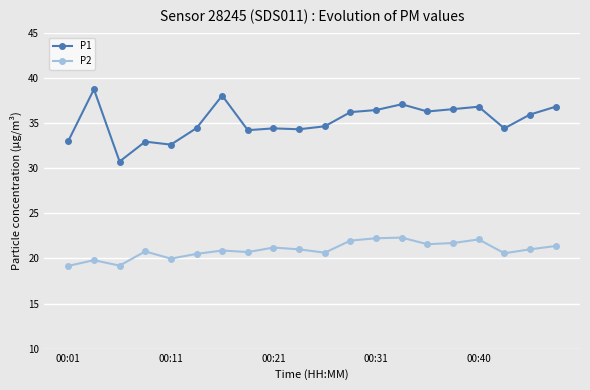

Which series has the largest total across all categories?

P1